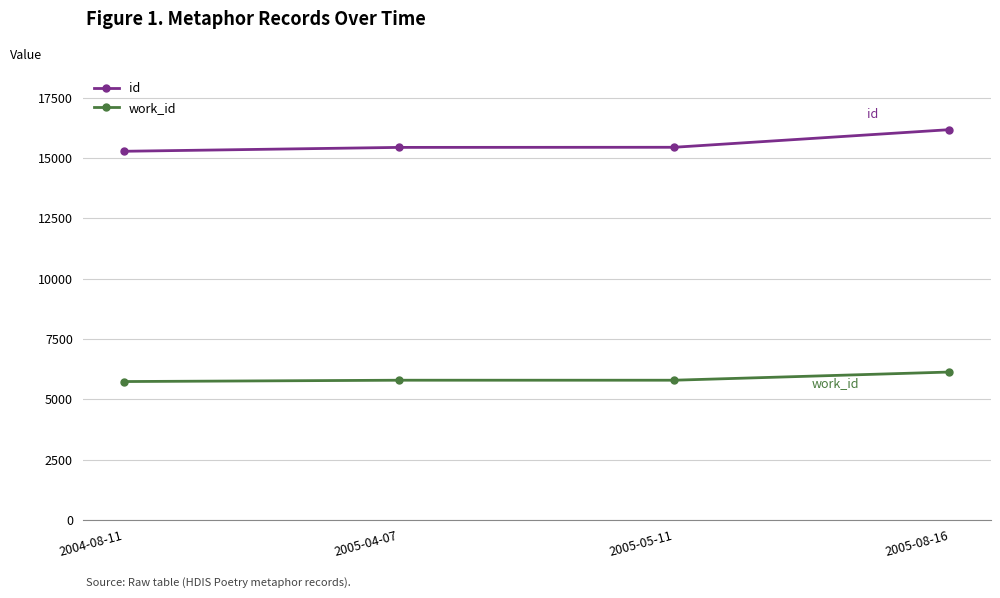

What position from the left is 2005-08-16?

4